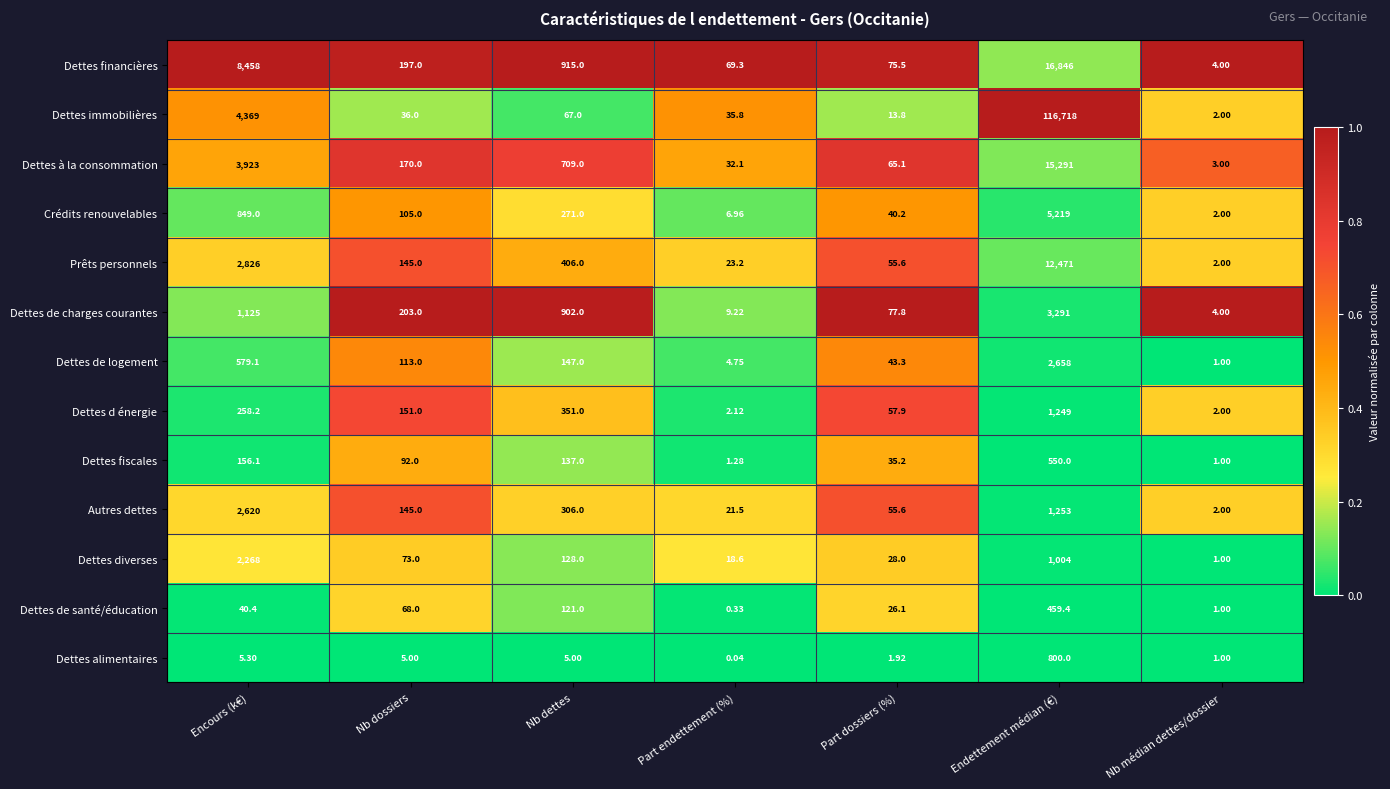

List the series in order of their peak value, lowest first.

Dettes de santé/éducation, Dettes fiscales, Dettes alimentaires, Dettes d énergie, Dettes diverses, Autres dettes, Dettes de logement, Dettes de charges courantes, Crédits renouvelables, Prêts personnels, Dettes à la consommation, Dettes financières, Dettes immobilières